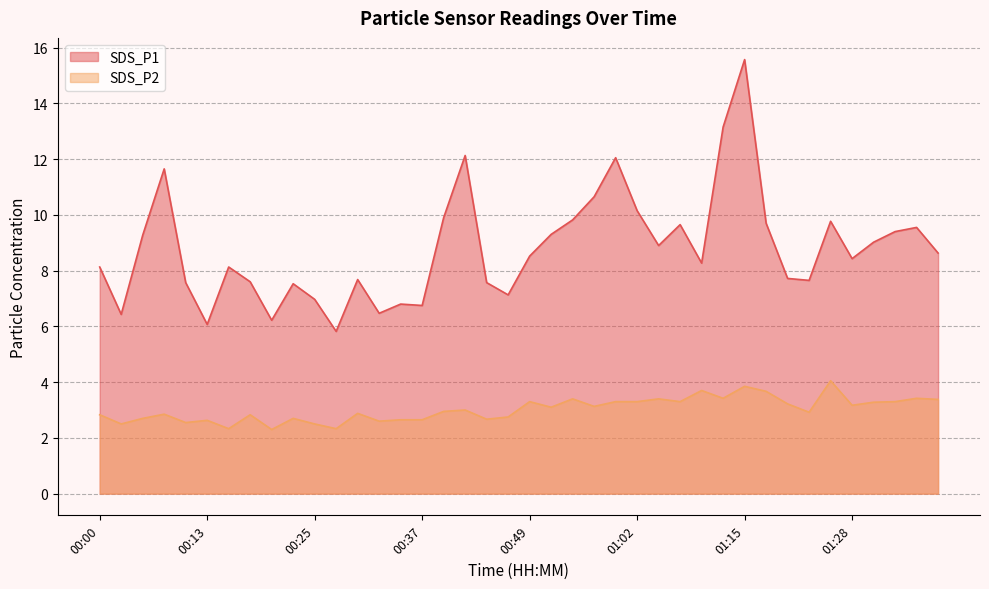

Which series has the largest range (max minus min)?

SDS_P1